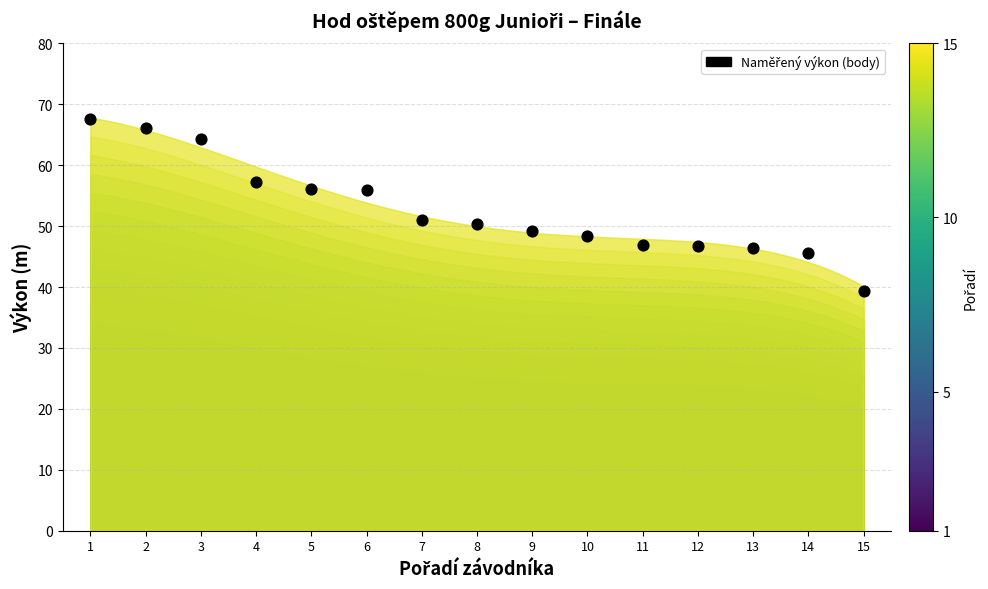

What is the range of Y values (max minus min)?

28.3